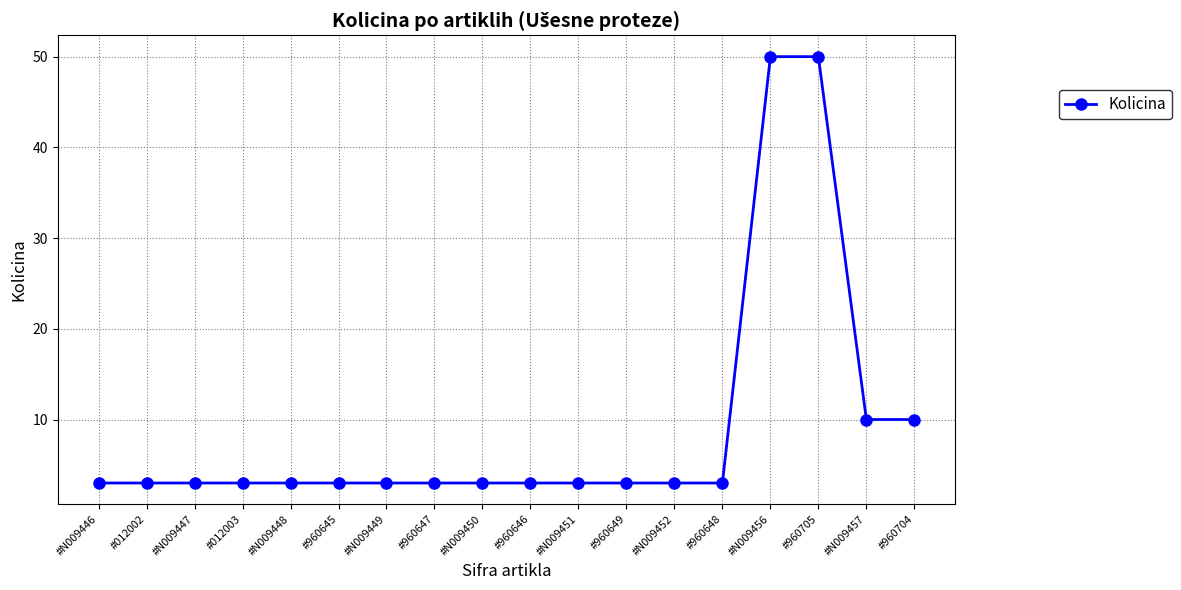

Is it true that the value at #N009448 is 1?

False